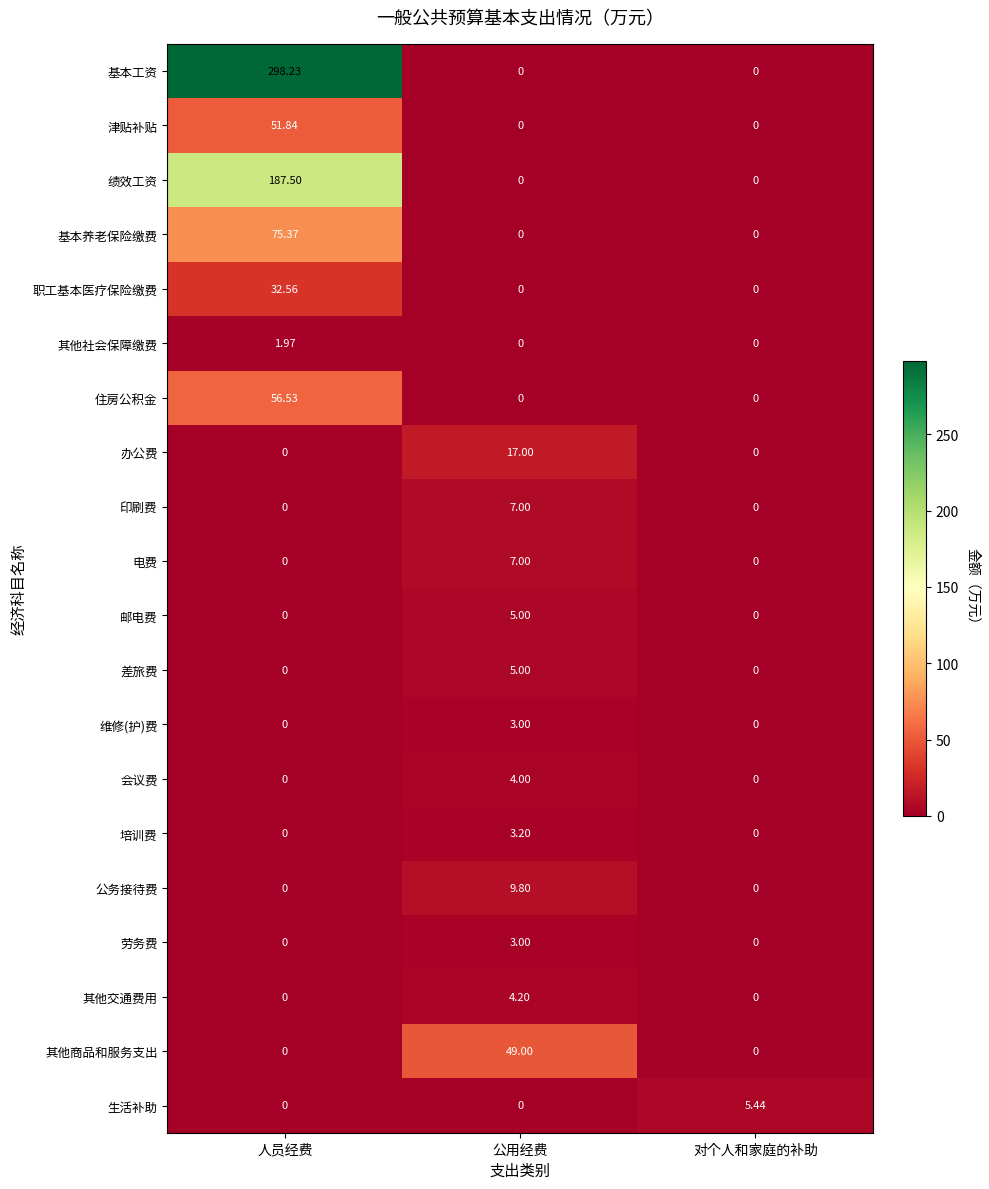

At which label does 绩效工资 reach its peak?

人员经费